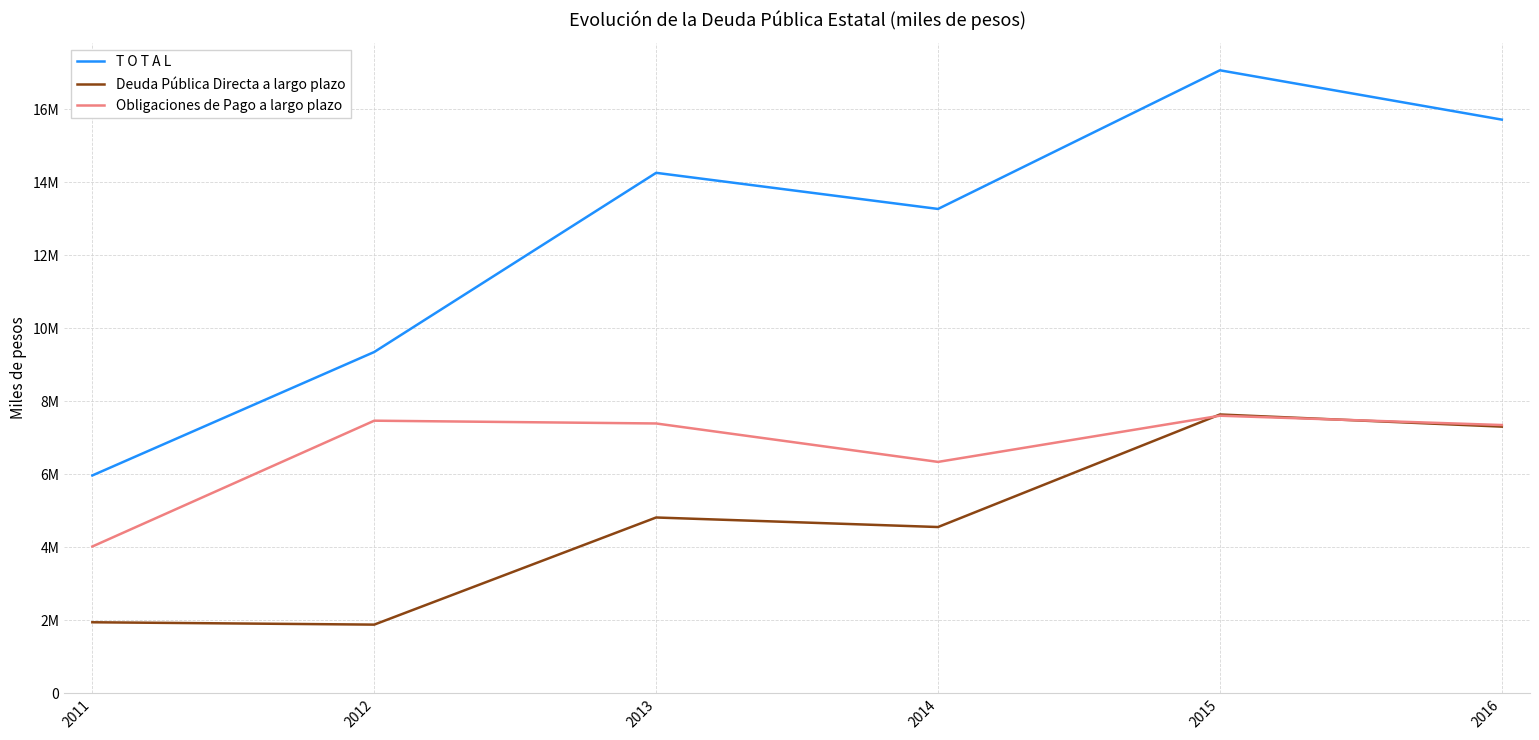

Is this an area chart (filled region under the line)?

No